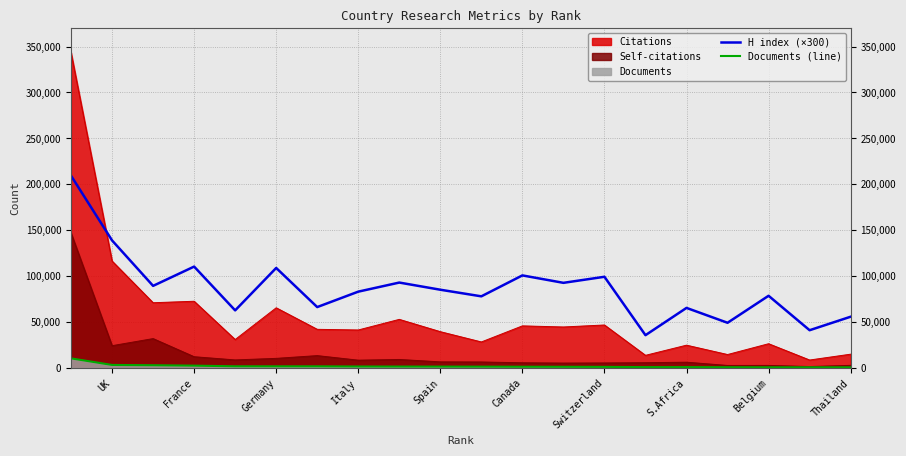

What is the difference between the second highest and minimum values in the Documents (line) series?

2610